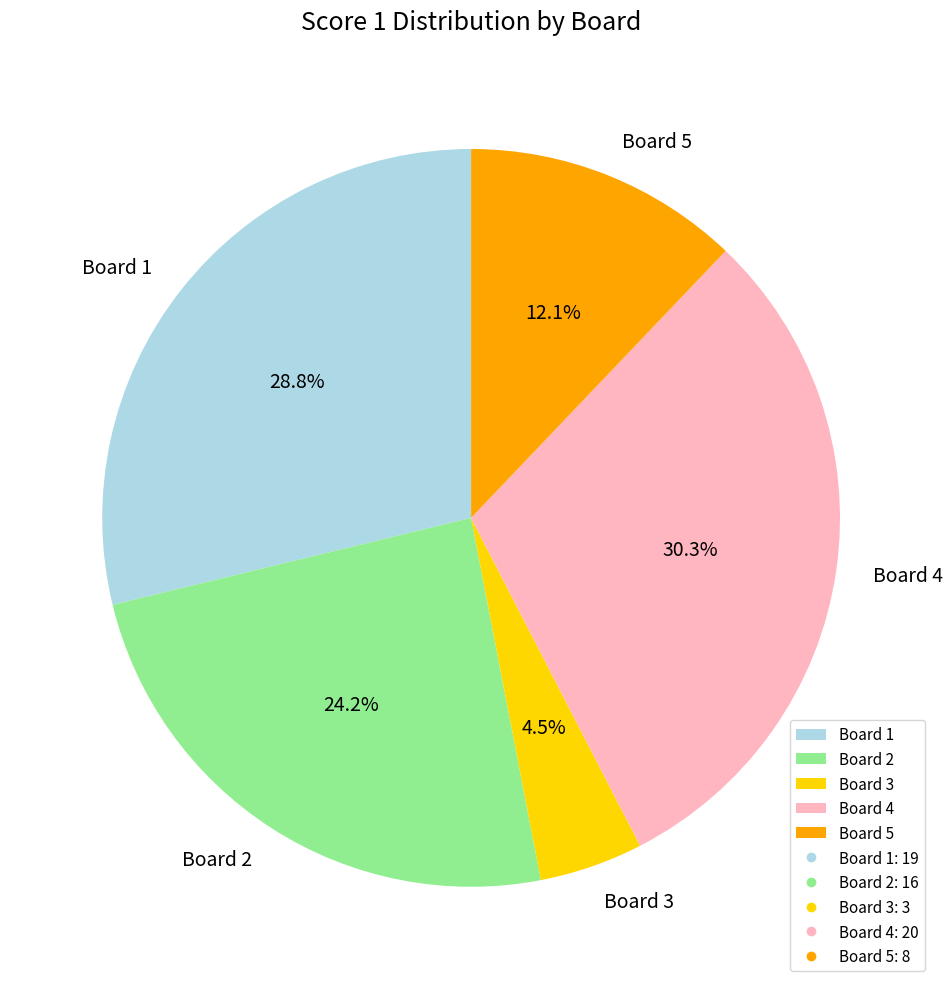

How many segments does this pie chart have?

5